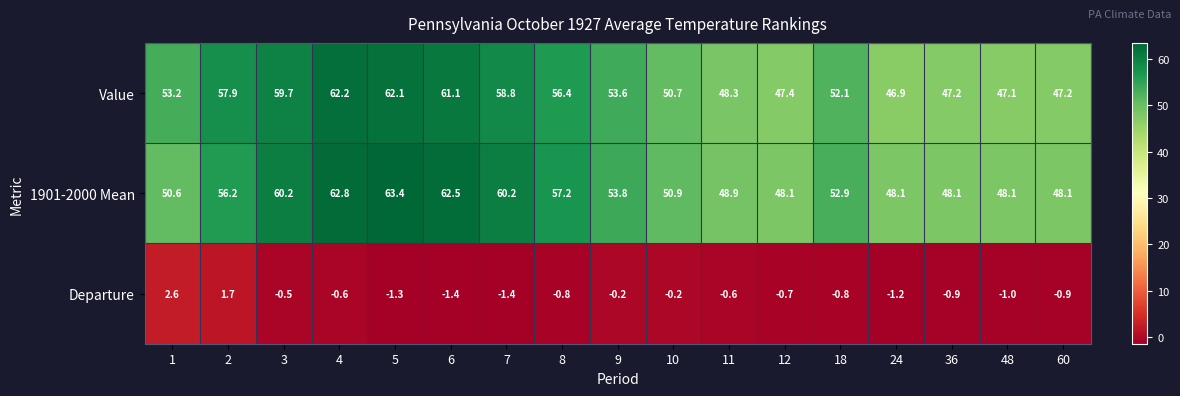

The Departure series shows -0.3 at 4. True or false?

False